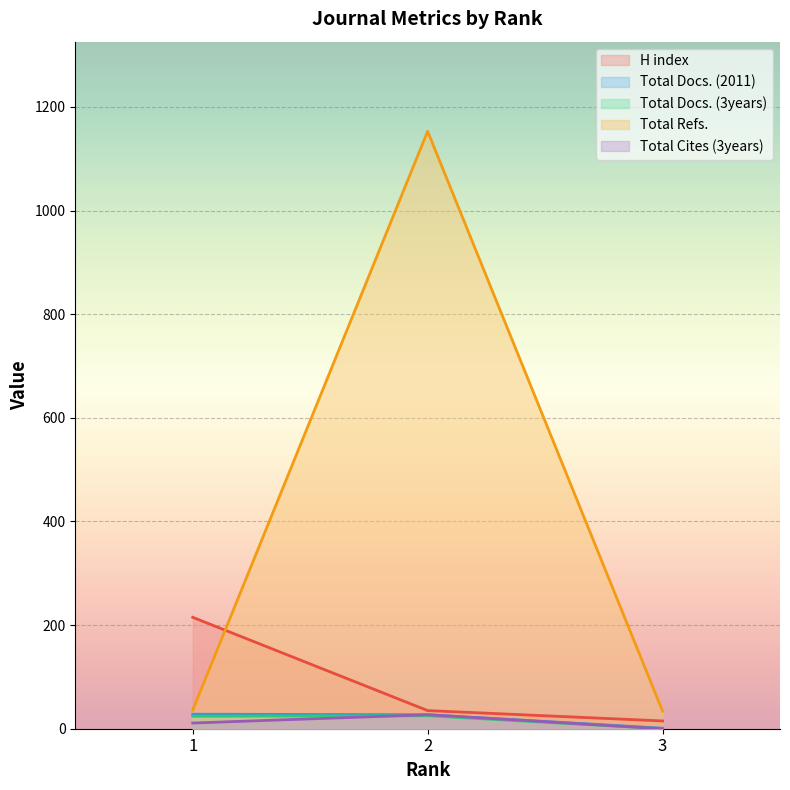

Which series changed the most between 1 and 3?

H index